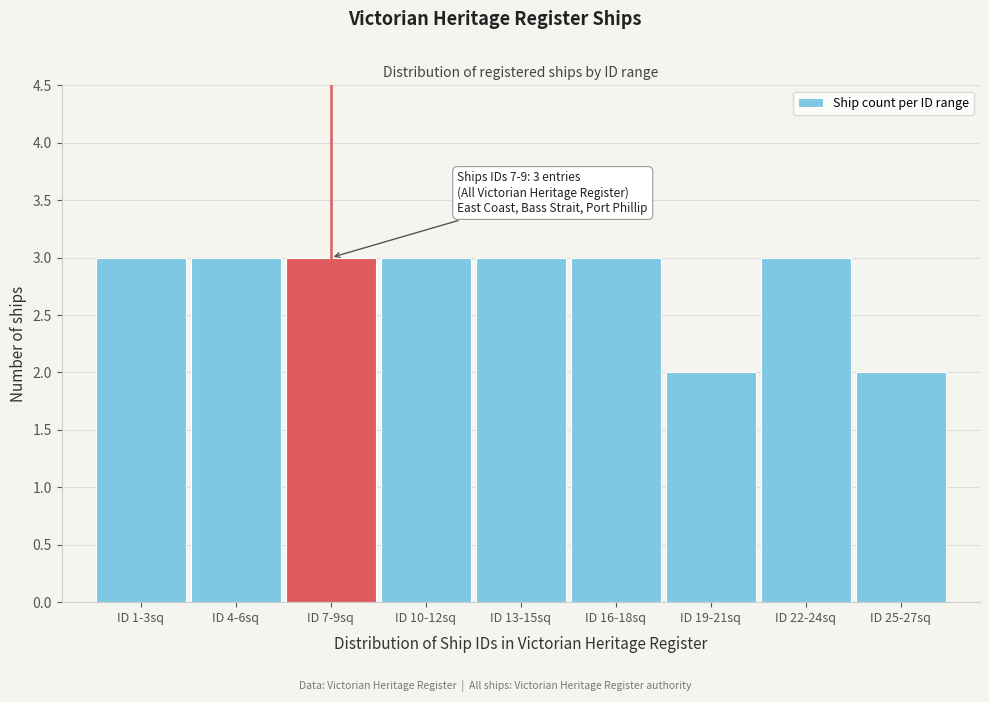

Reading left to right, extract all data points from this chart.

ID 1-3sq=3	ID 4-6sq=3	ID 7-9sq=3	ID 10-12sq=3	ID 13-15sq=3	ID 16-18sq=3	ID 19-21sq=2	ID 22-24sq=3	ID 25-27sq=2